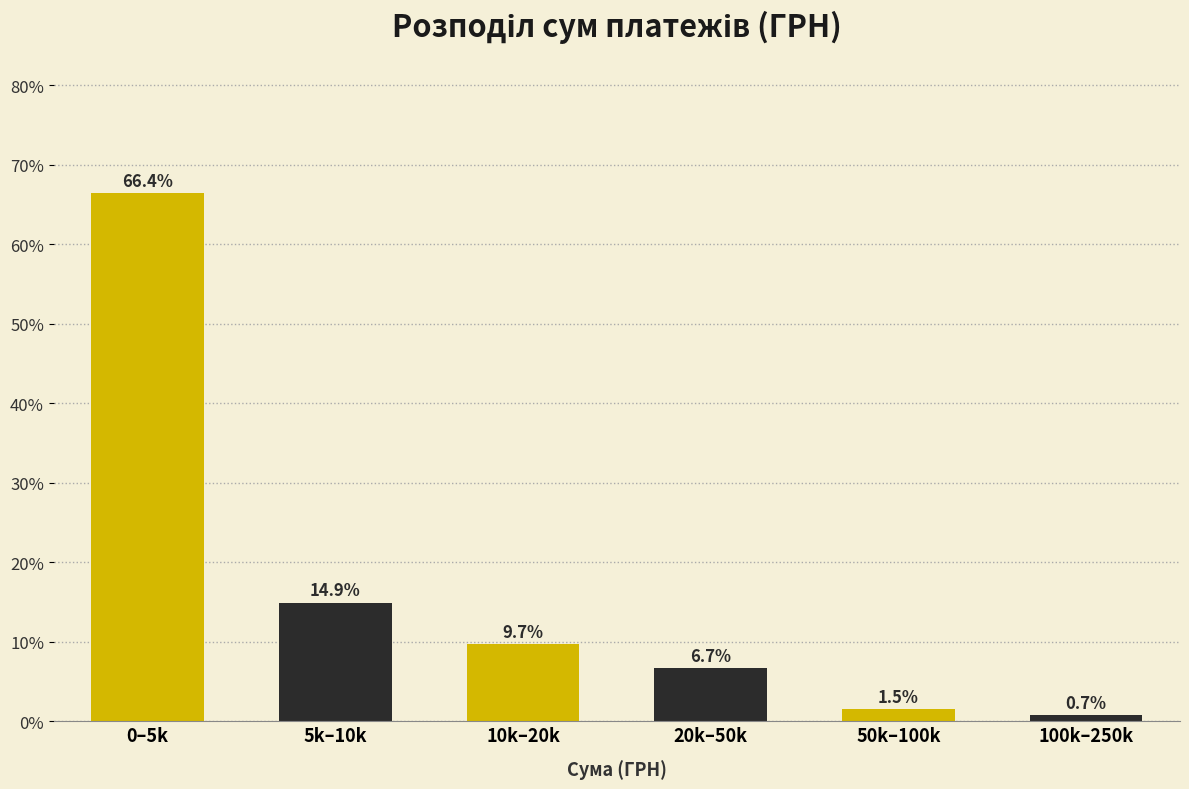

Reading left to right, what are all the values shown in this chart?

66.4	14.9	9.7	6.7	1.5	0.7